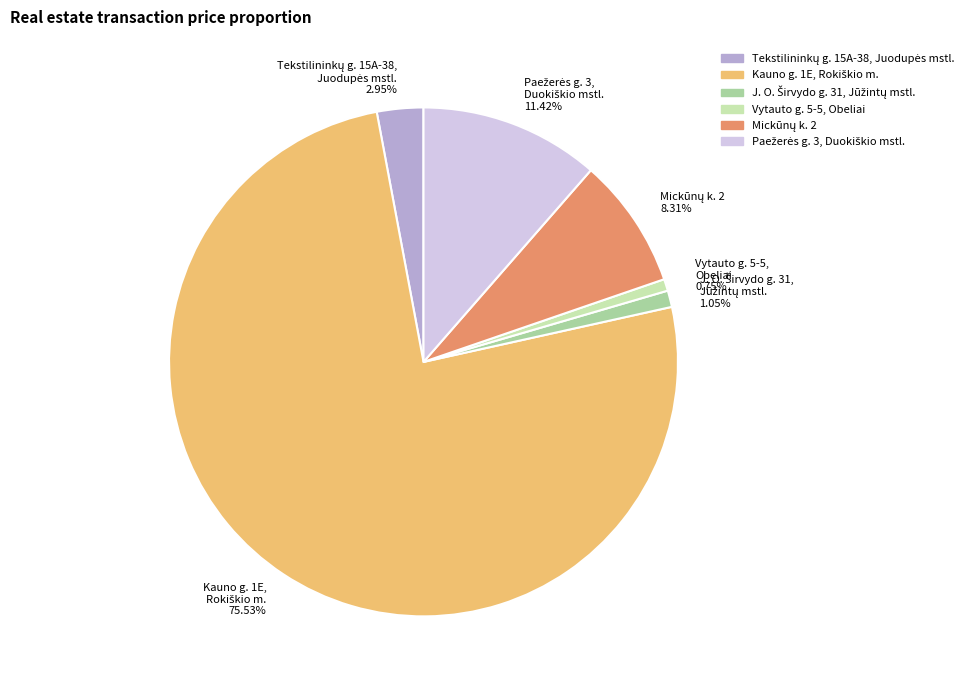

Does any single category account for the majority?

Yes